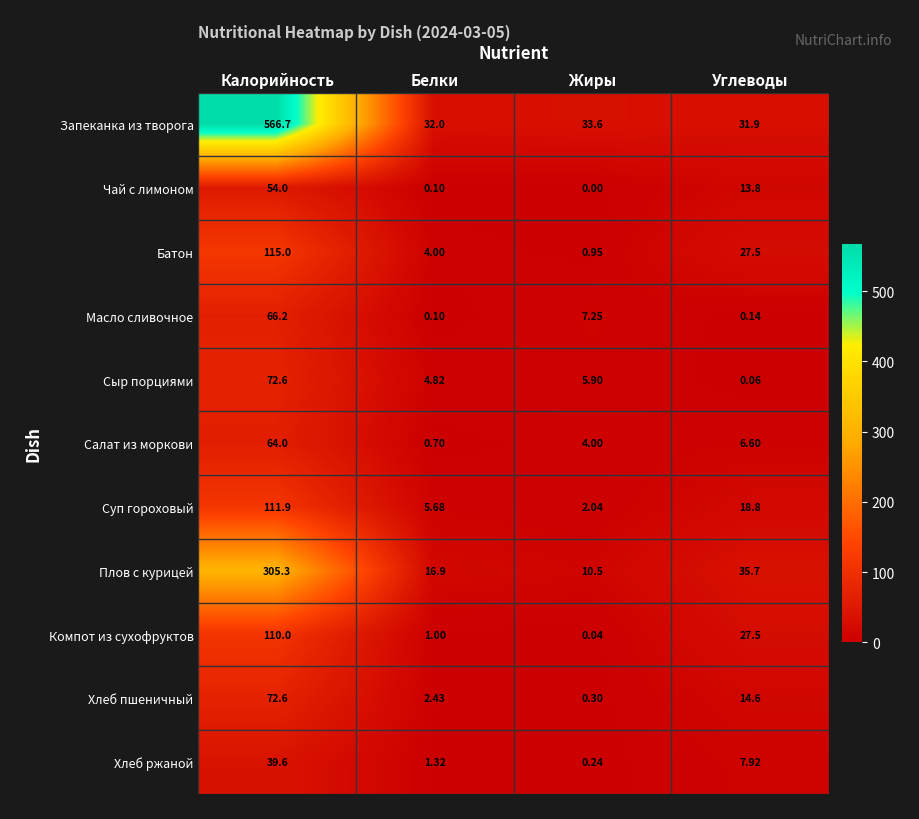

Which series has the widest spread of values?

Запеканка из творога